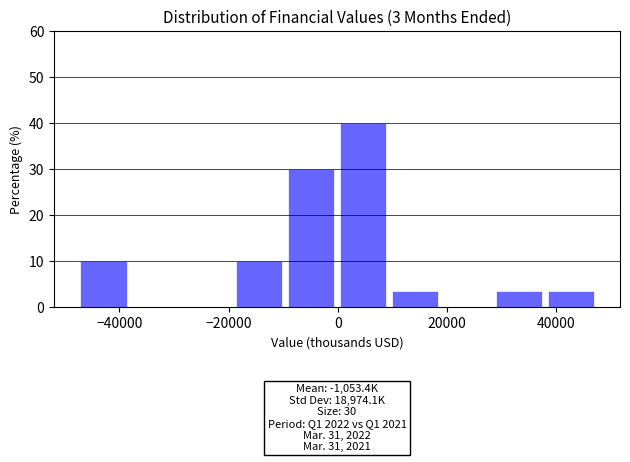

Which range on the x-axis has the tallest bar?

0 to 10000